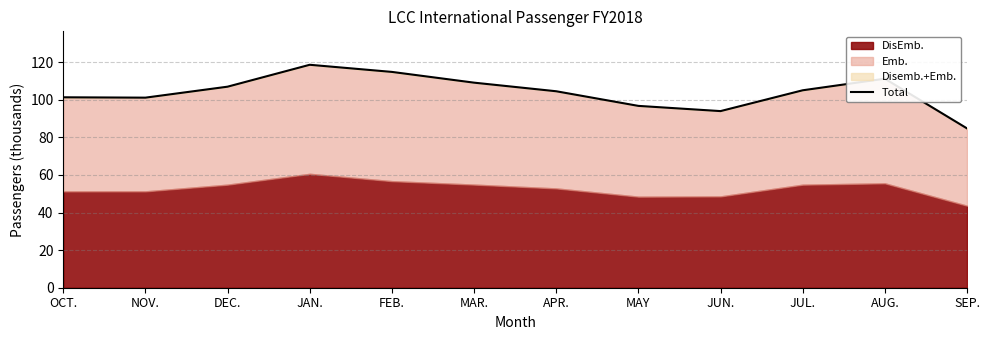

Between OCT. and NOV., which is larger?

OCT.